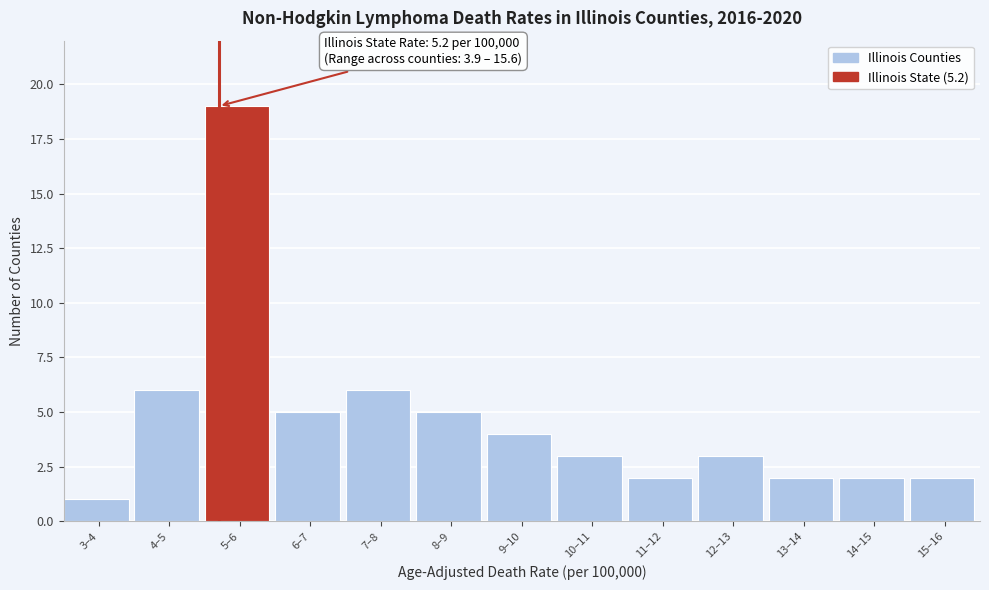

Reading right to left, what are all the values shown in this chart?

2	2	2	3	2	3	4	5	6	5	19	6	1